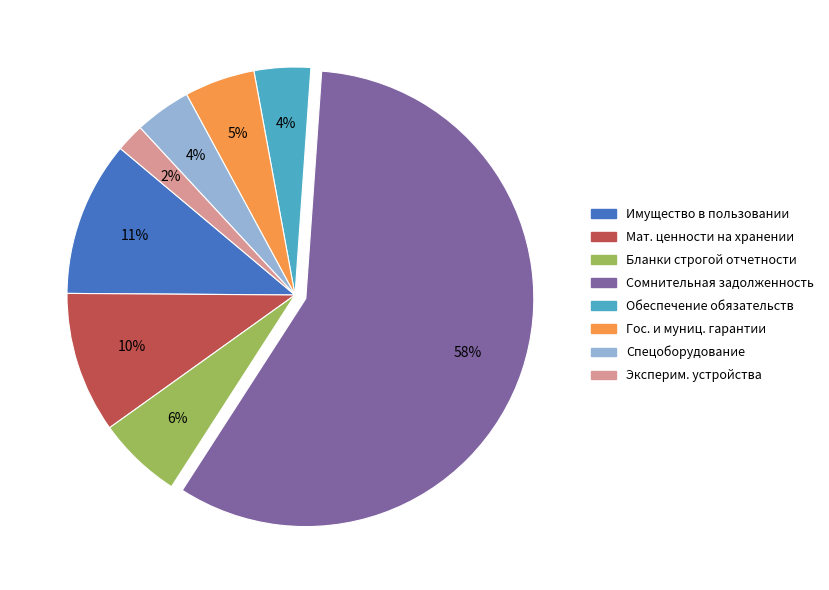

Is there any slice that represents more than half of the pie?

Yes